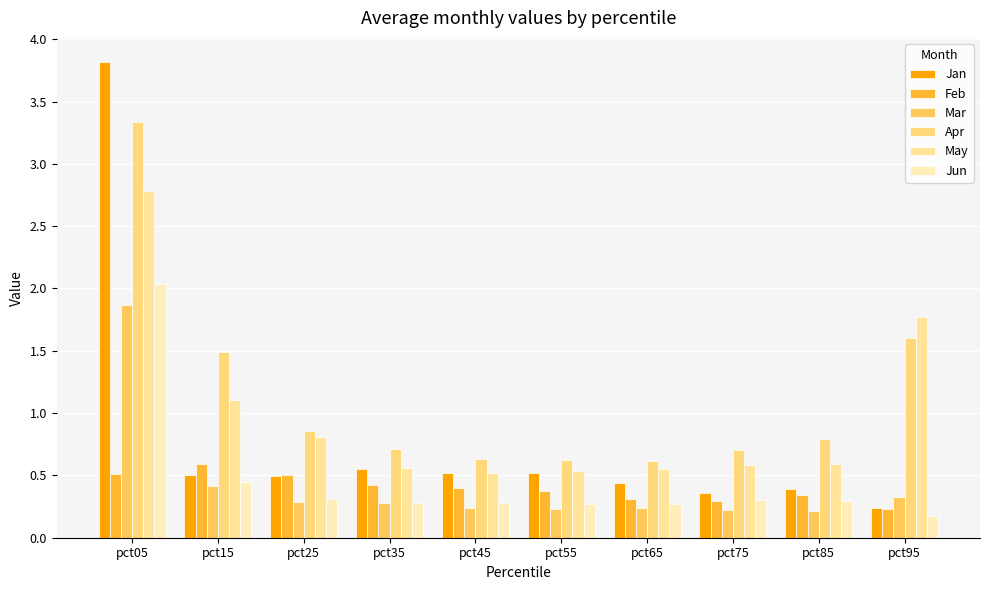

At how many categories does at least one series exceed 2?

1